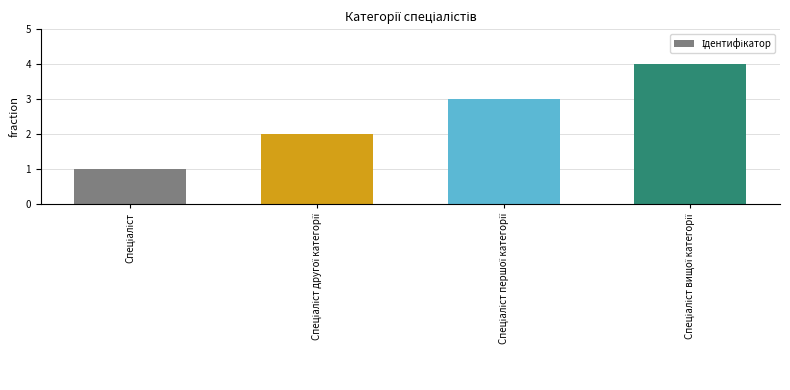

What is the greatest value displayed?

4